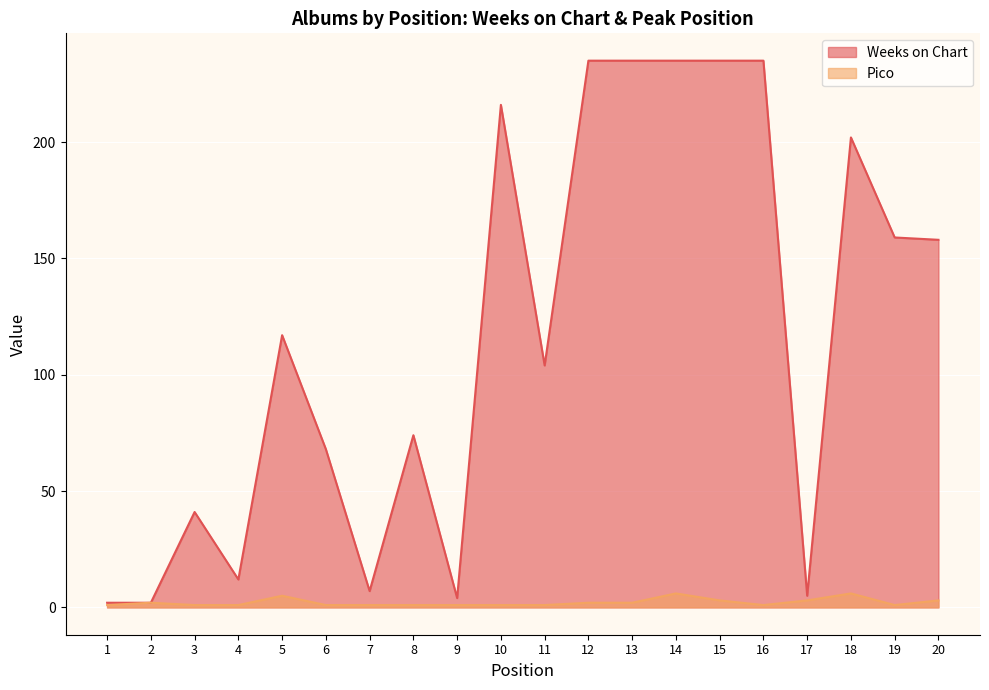

Does the chart display data point markers on the line(s)?

No